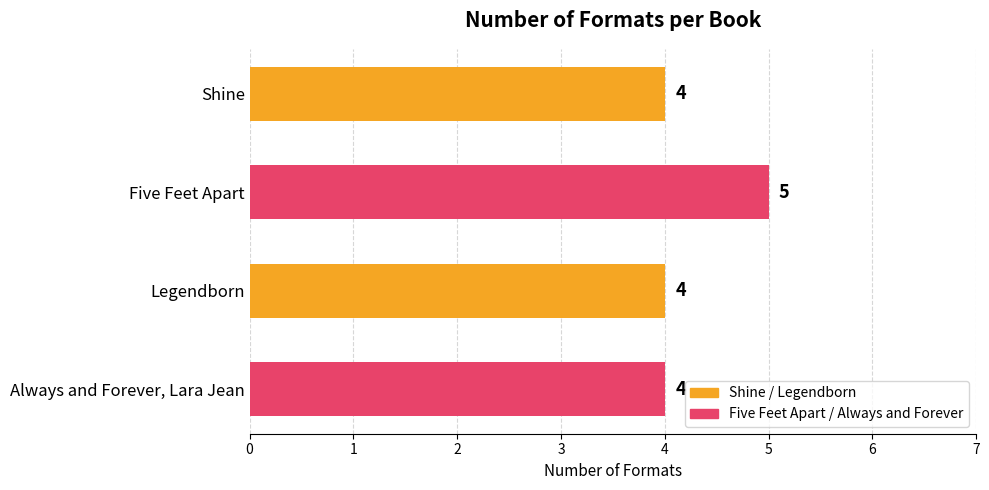

Does the chart contain stacked bars?

No